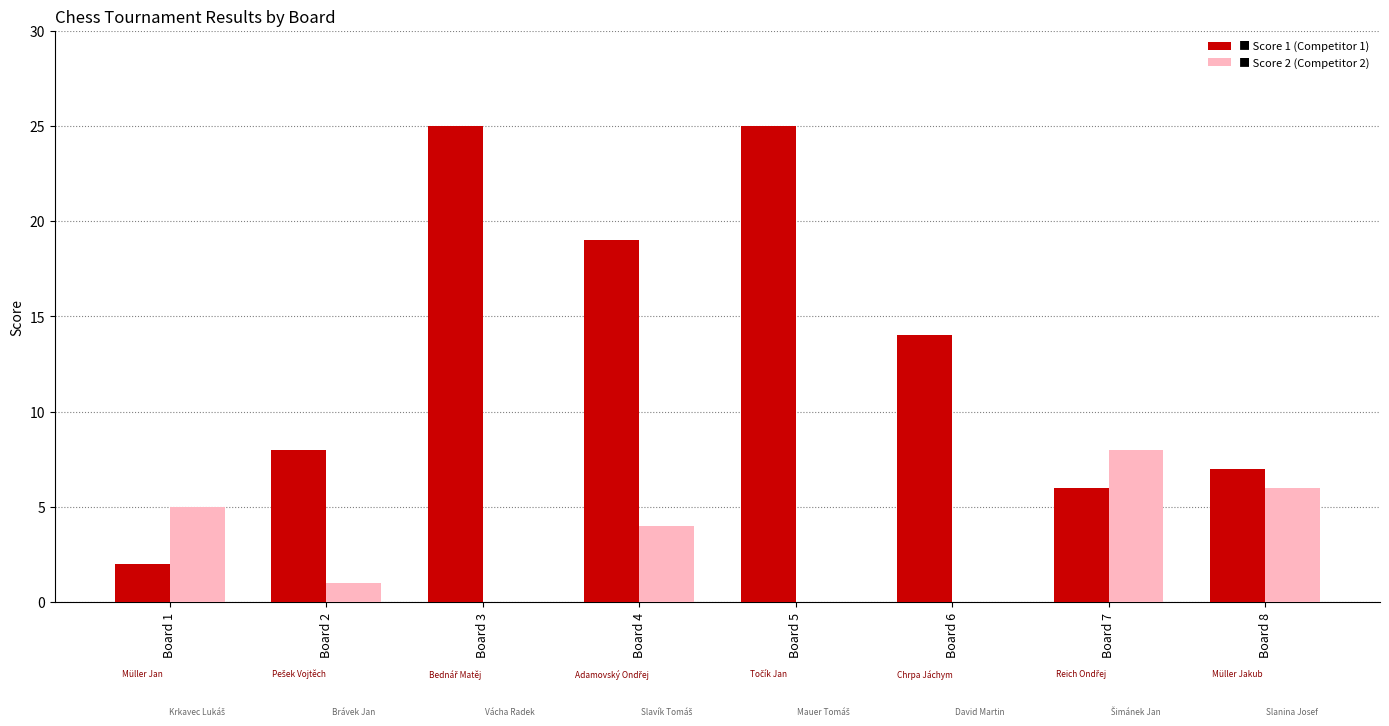

Count the number of data series in this chart.

2